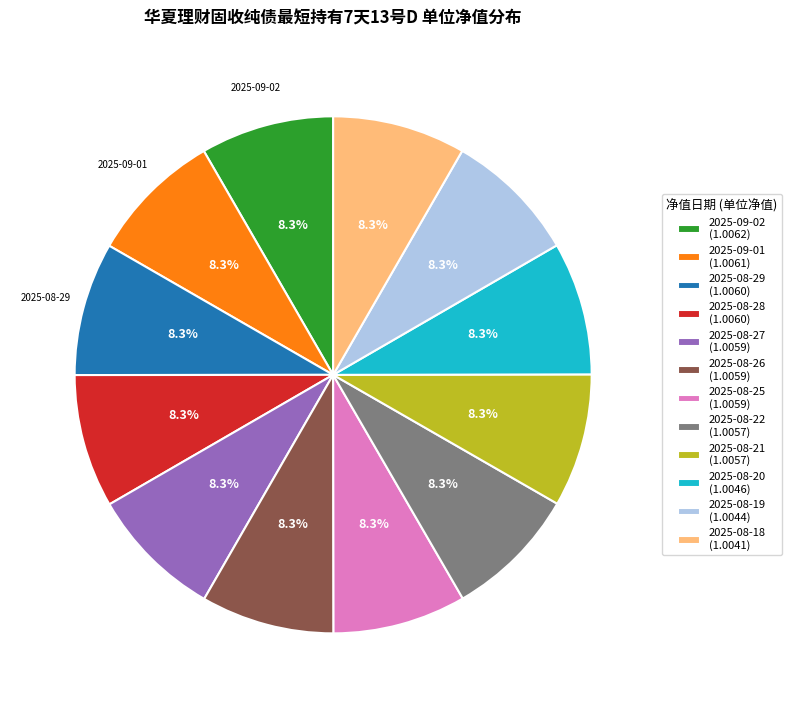

Rank the categories by value from highest to lowest.

2025-09-02, 2025-09-01, 2025-08-29, 2025-08-28, 2025-08-27, 2025-08-26, 2025-08-25, 2025-08-22, 2025-08-21, 2025-08-20, 2025-08-19, 2025-08-18